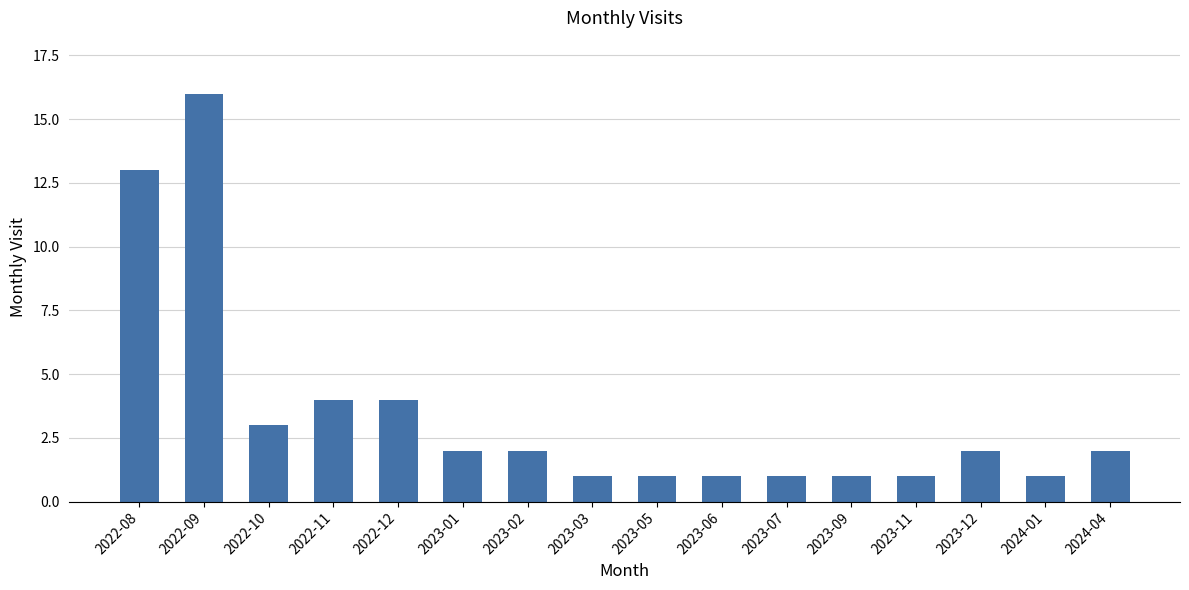

What is the change in value from 2022-11 to 2023-12?

-2